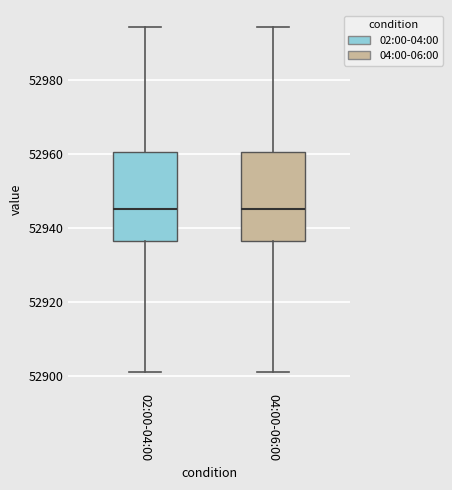

Where is the lower edge of the box for 04:00-06:00 on the y-axis? The values are not printed on the chart, so give them approximately, as read against the axis.

52936